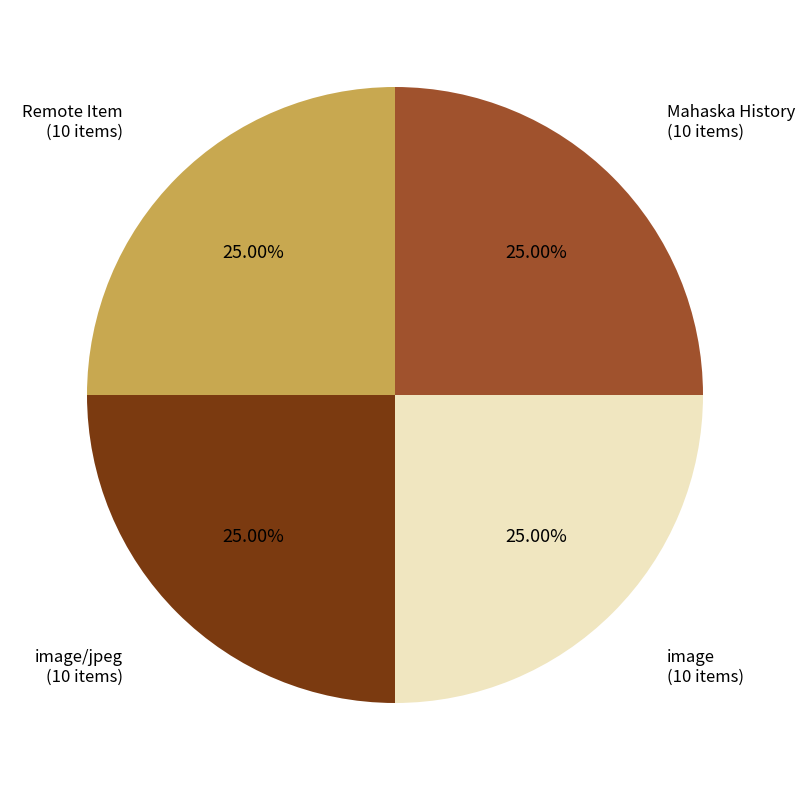

What is the ratio of the value at Remote Item to the value at image?

1.0